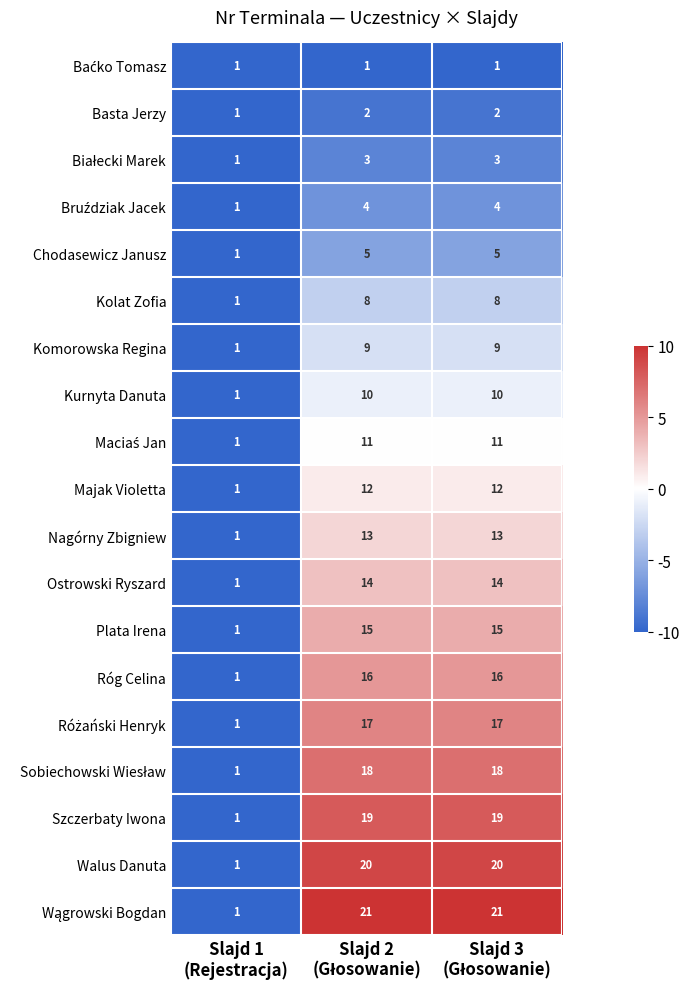

What is the sum of all Plata Irena values?

31